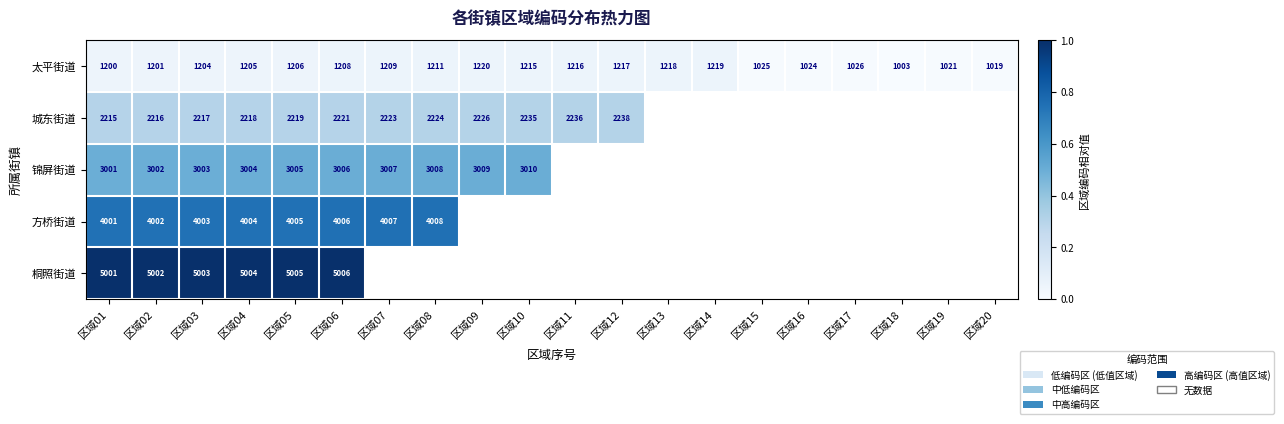

Is the value of 太平街道 at 区域18 greater than the value of 锦屏街道 at 区域03?

No